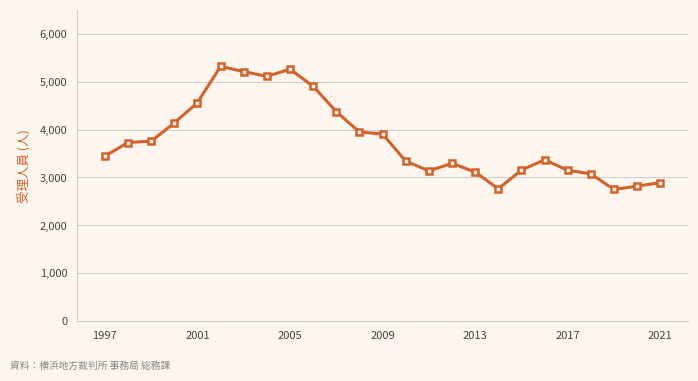

What is the difference between the maximum and second lowest values?

2555